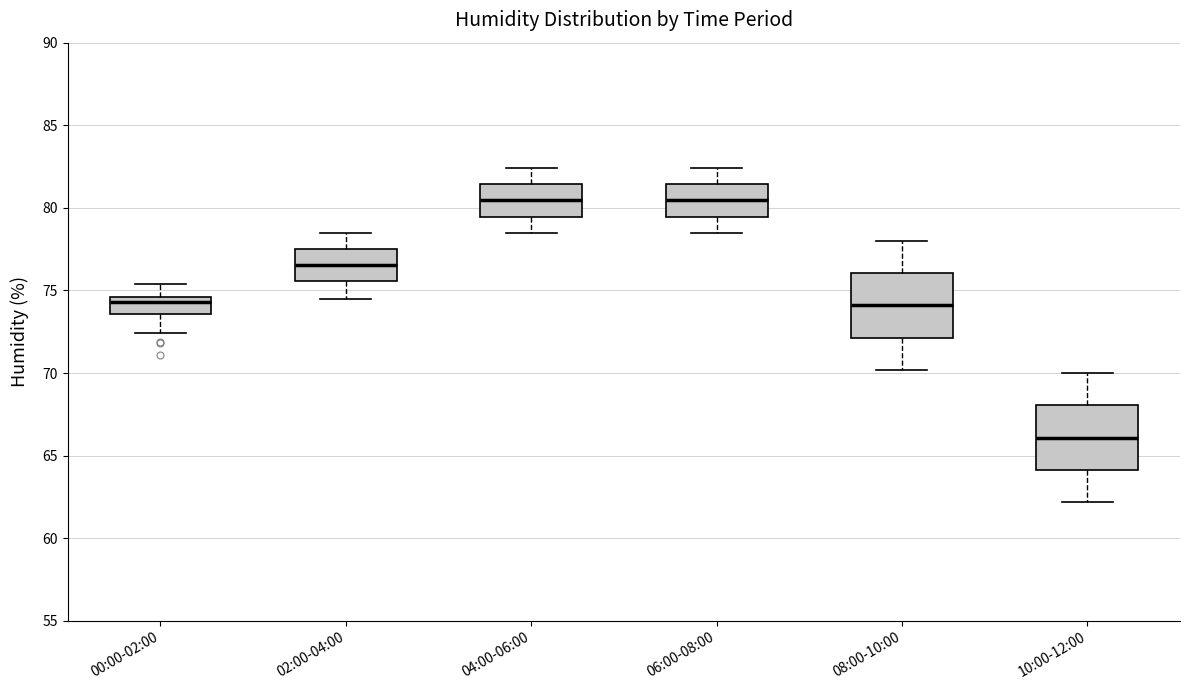

Reading left to right, transcribe this box plot: for each box, give where its median line is, the range the box spans, and where its two whiskers end, as read against the y-axis. The values are not printed on the chart, so give them approximately, as read against the axis.

00:00-02:00: median 74.5 (just below the box's upper edge), box 73.5 to 74.5, whiskers 72.5 to 75.5
02:00-04:00: median 76.5, box 75.5 to 77.5, whiskers 74.5 to 78.5
04:00-06:00: median 80.5, box 79.5 to 81.5, whiskers 78.5 to 82.5
06:00-08:00: median 80.5, box 79.5 to 81.5, whiskers 78.5 to 82.5
08:00-10:00: median 74.0, box 72.0 to 76.0, whiskers 70.0 to 78.0
10:00-12:00: median 66.0, box 64.0 to 68.0, whiskers 62.0 to 70.0